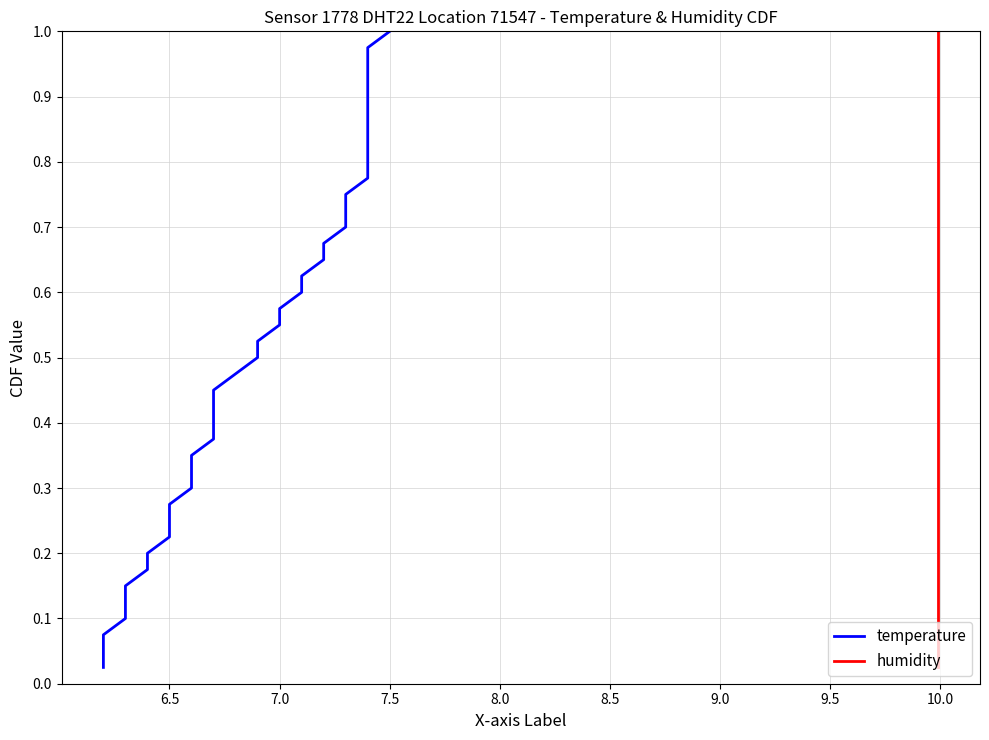

What is the difference between the second highest and minimum values in the humidity series?

0.9